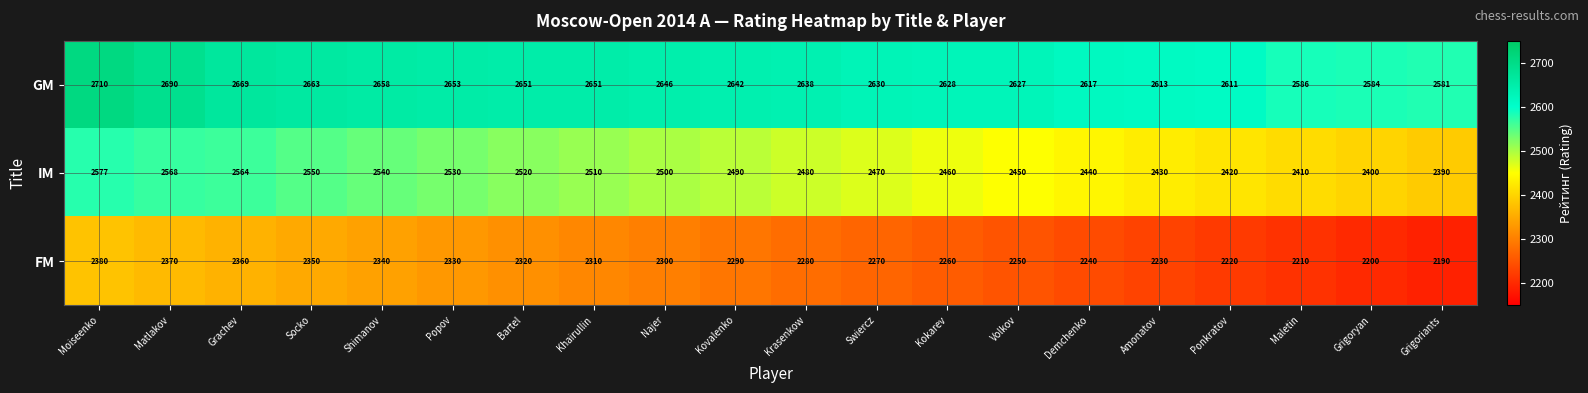

Which series has the largest total across all categories?

GM